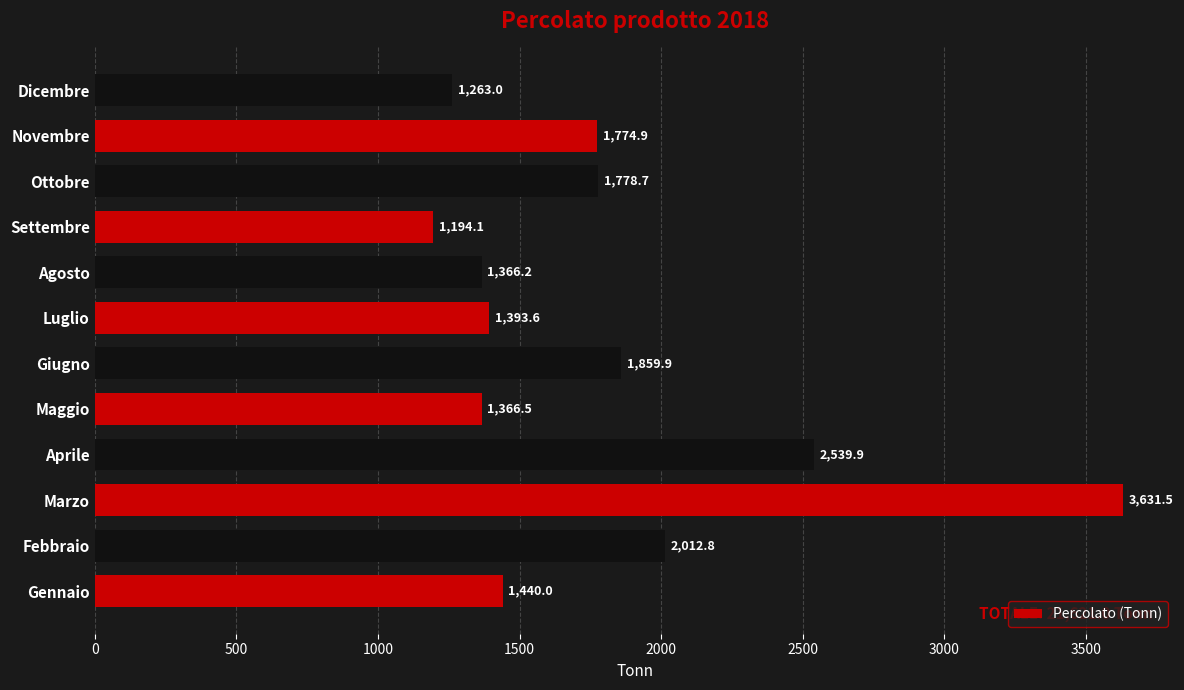

Are the bars horizontal?

Yes